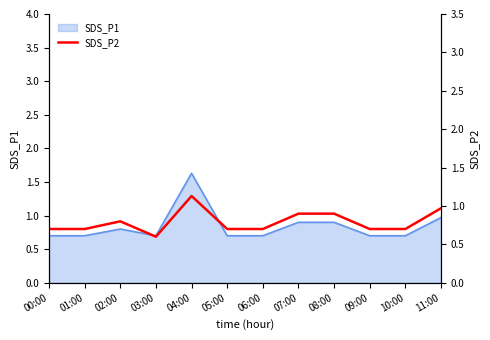

What is the lowest value of the SDS_P1 series?

0.7